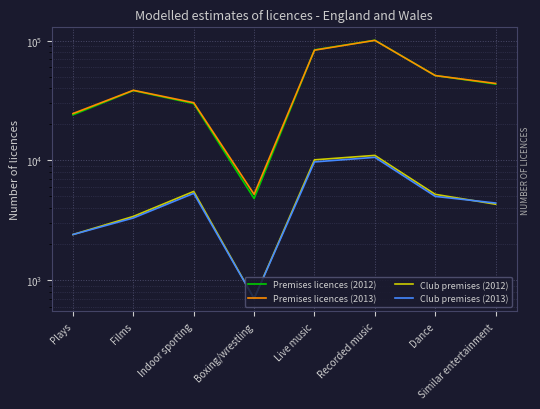

Where is the first local minimum for Premises licences (2013)?

Boxing/wrestling